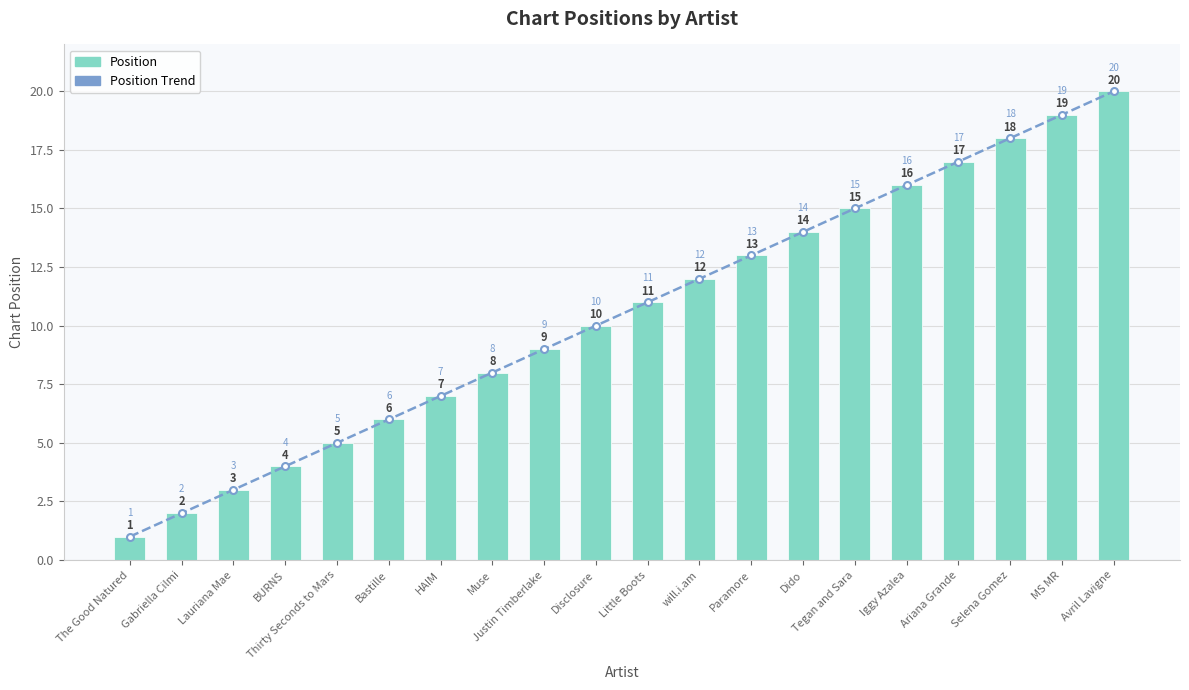

Which has a higher value, Disclosure or Lauriana Mae?

Disclosure